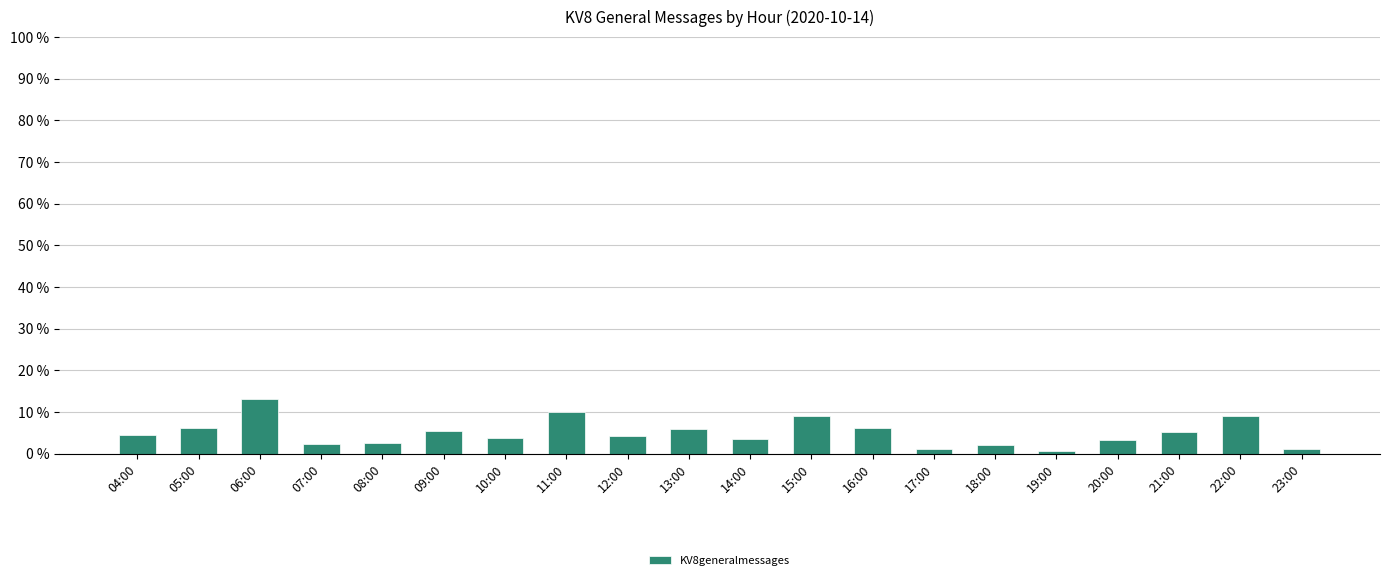

True or false: the data shows 12.1 at 15:00.

False